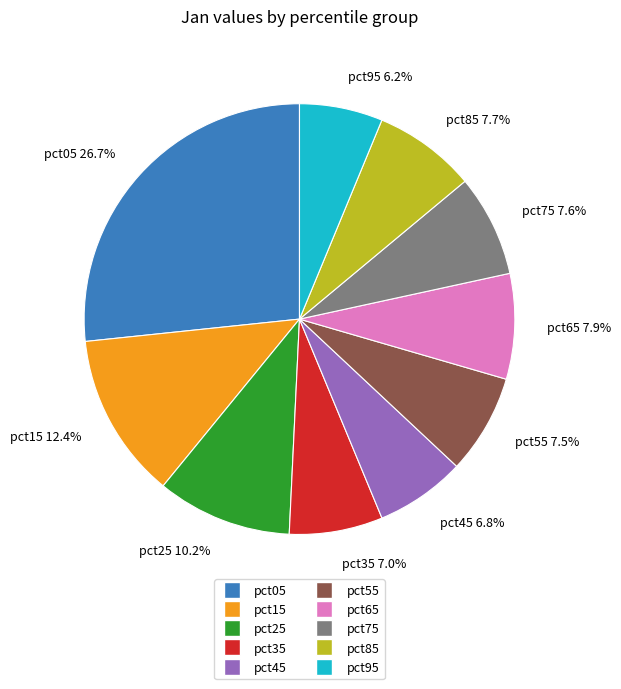

What is the largest slice in the pie chart?

pct05